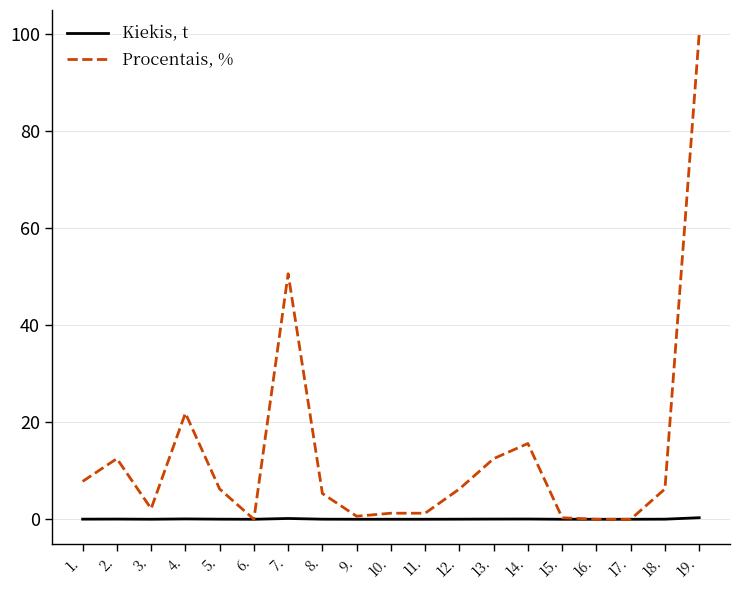

Rank the series by their maximum value, from lowest to highest.

Kiekis, t, Procentais, %